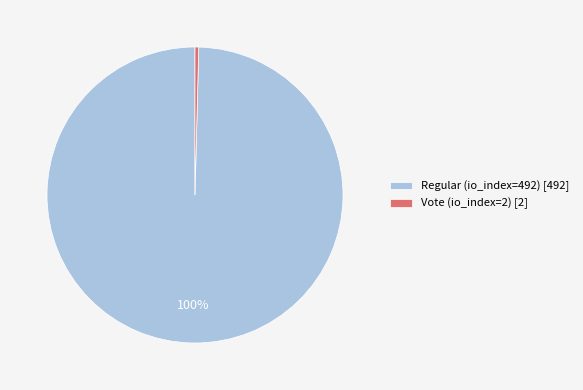

To the nearest percent, what is the combined percentage of Regular (io_index=492) and Vote (io_index=2)?

100%